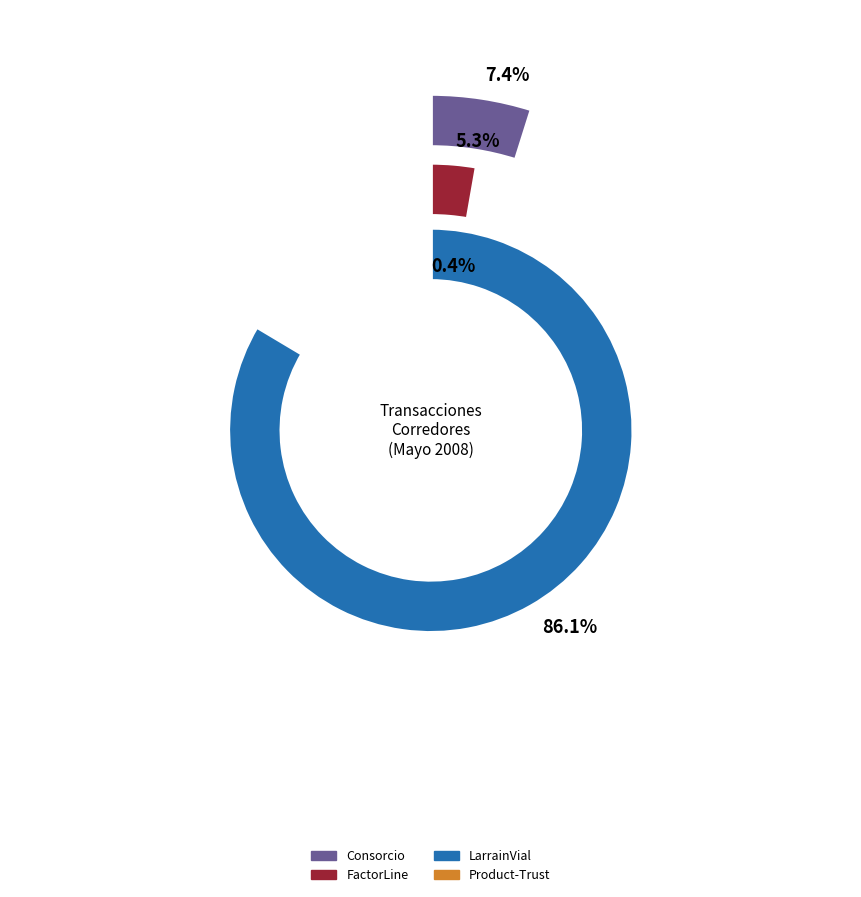

Which slice is the largest?

LarrainVial